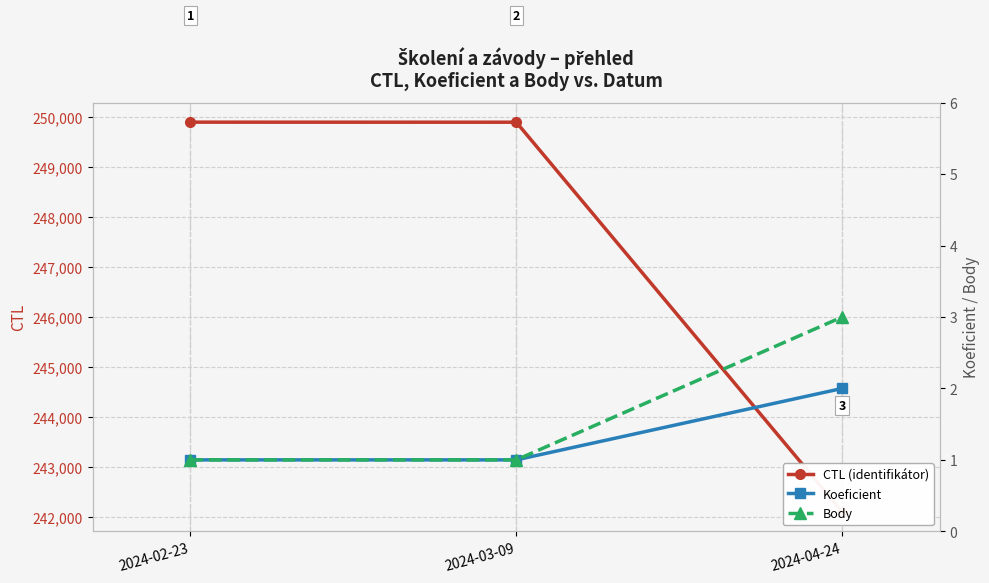

How many Koeficient values are between 1 and 2?

3